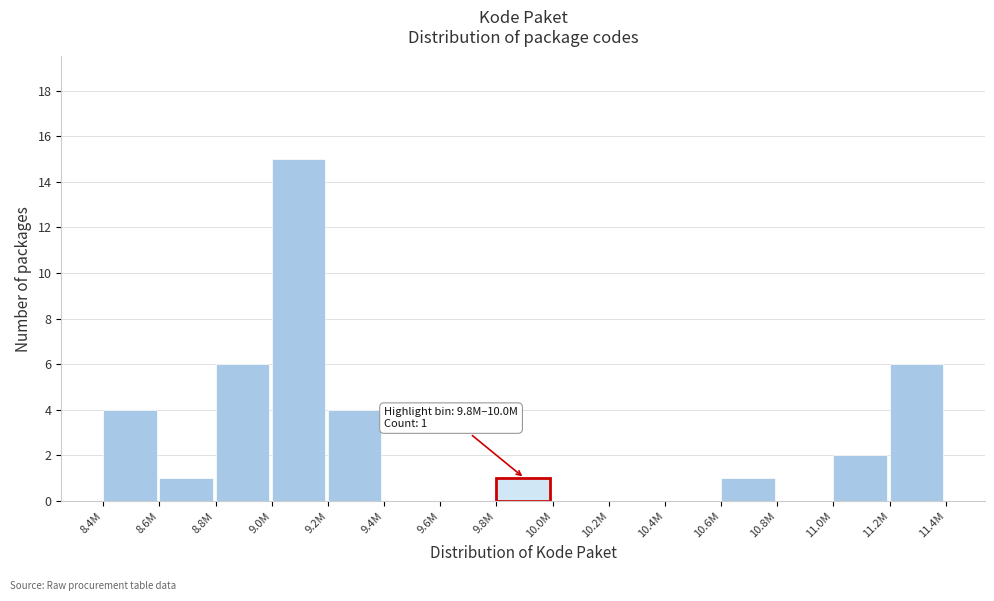

Reading left to right, what are all the values shown in this chart?

8.4M=4	8.6M=1	8.8M=6	9.0M=15	9.2M=4	9.4M=0	9.6M=0	9.8M=1	10.0M=0	10.2M=0	10.4M=0	10.6M=1	10.8M=0	11.0M=2	11.2M=6